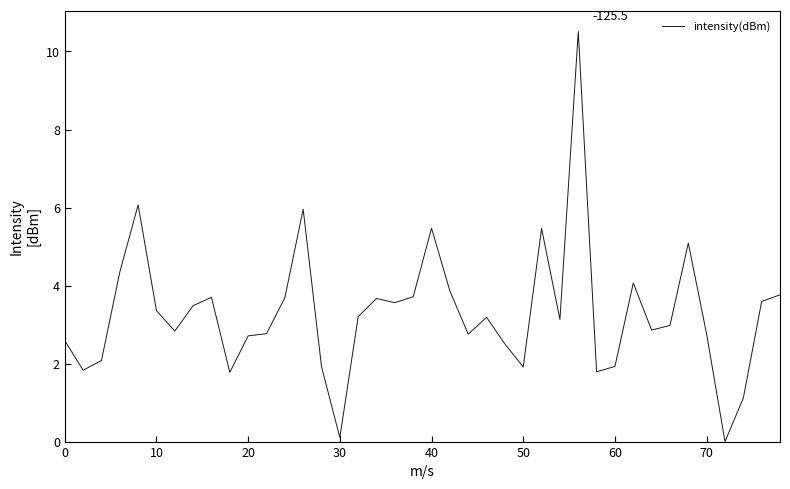

What is the maximum value shown in the chart?

10.5